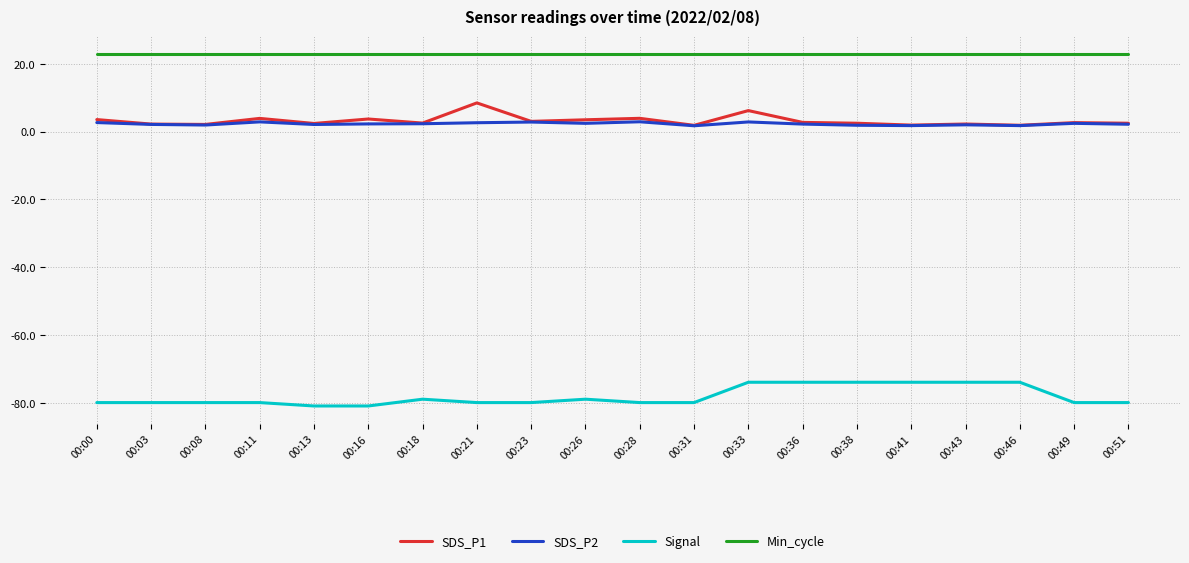

Is this an area chart (filled region under the line)?

No